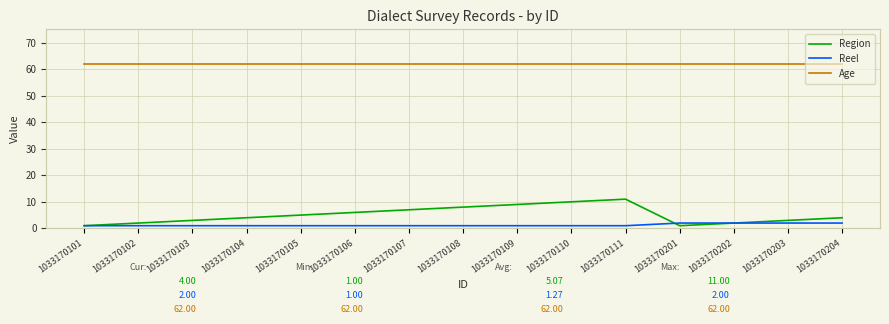

What is the maximum value for Region?

11